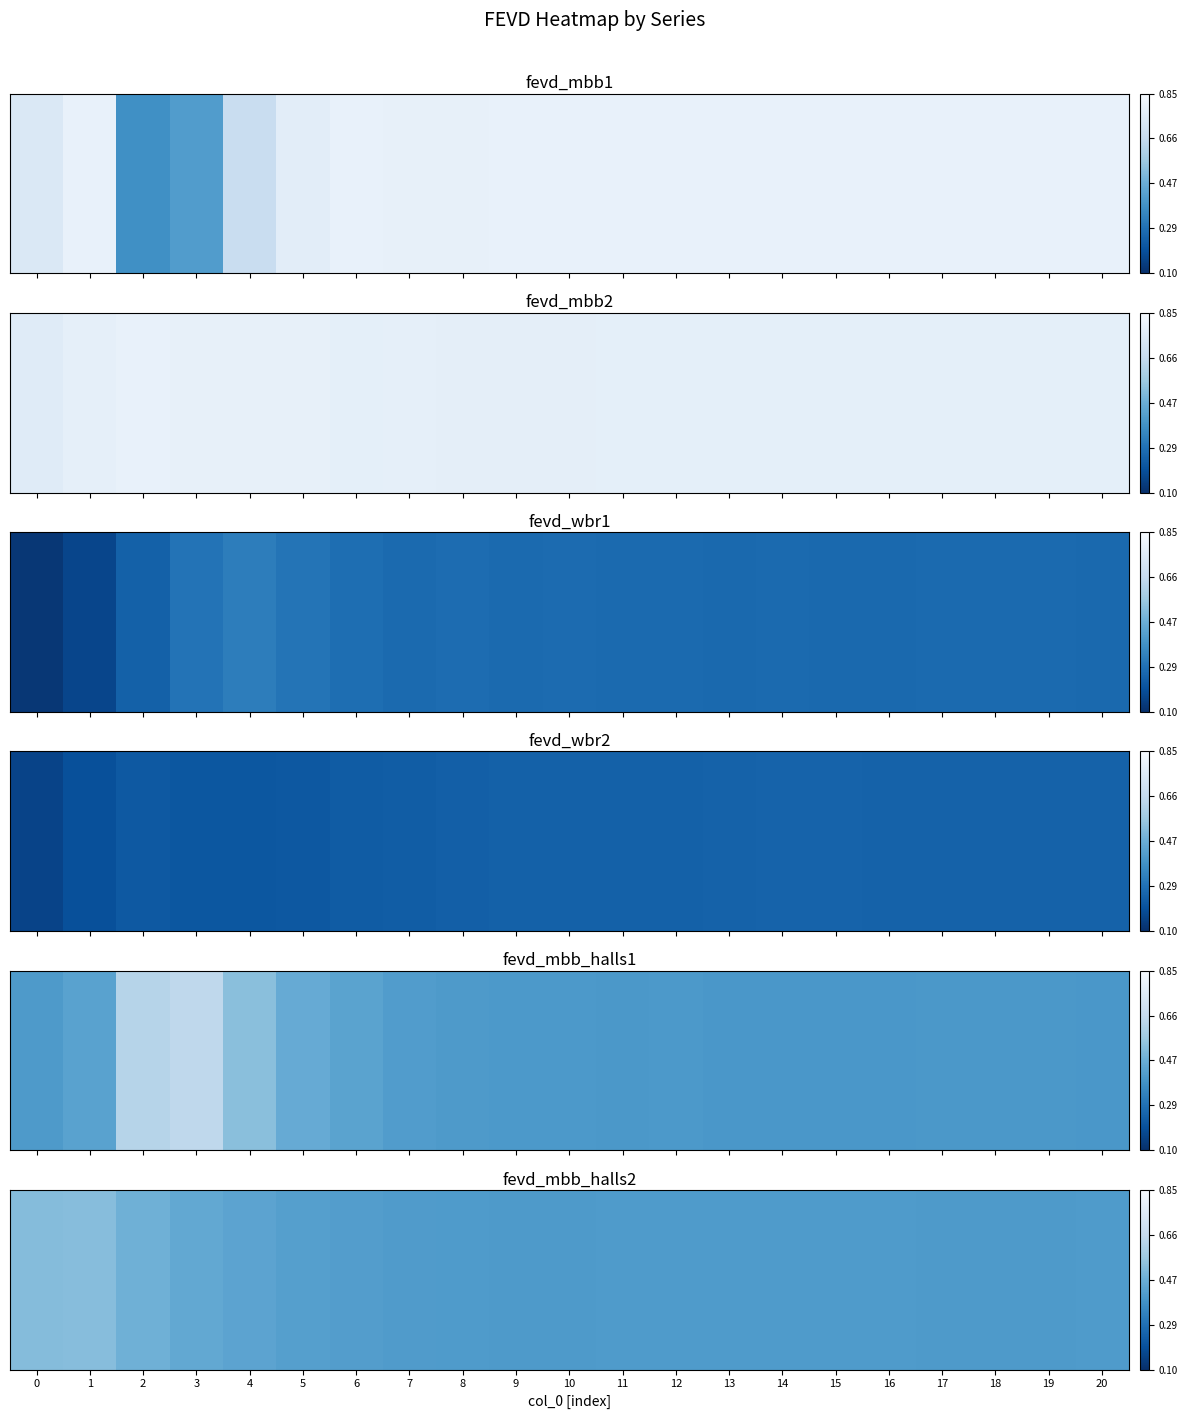

Where is the data nearest to the value 0?

9